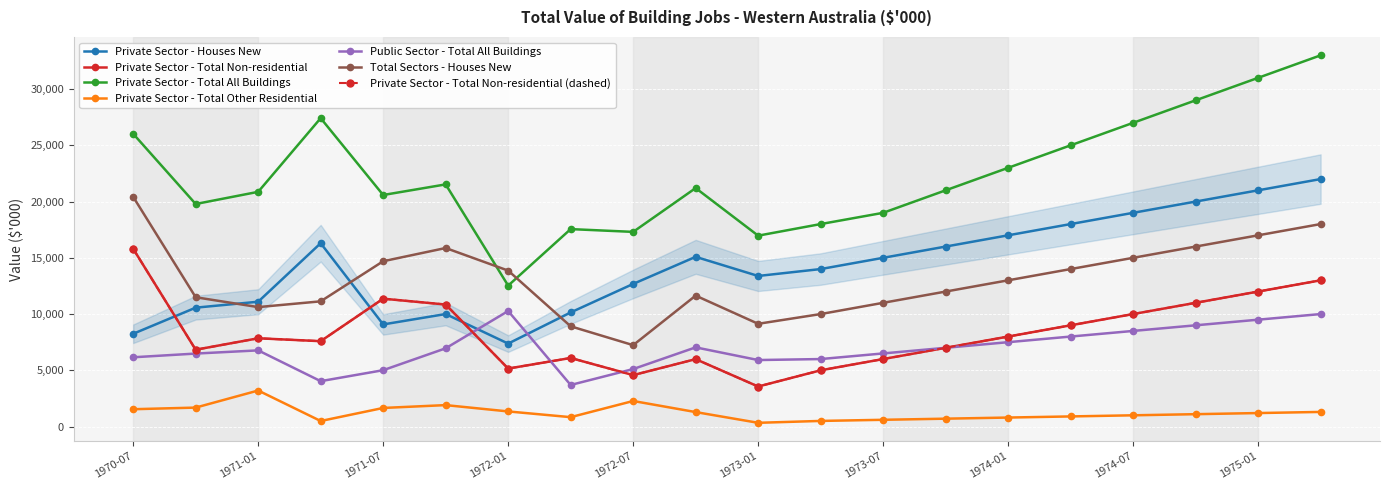

Which series has the largest total across all categories?

Private Sector - Total All Buildings